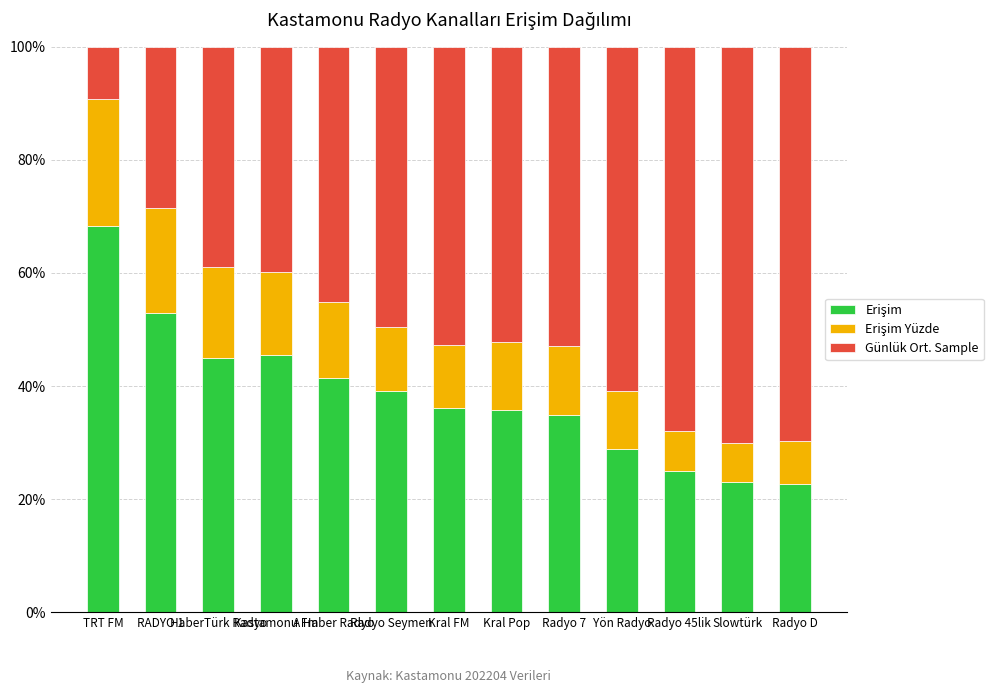

The value of Günlük Ort. Sample at Radyo D is 40.4. True or false?

False